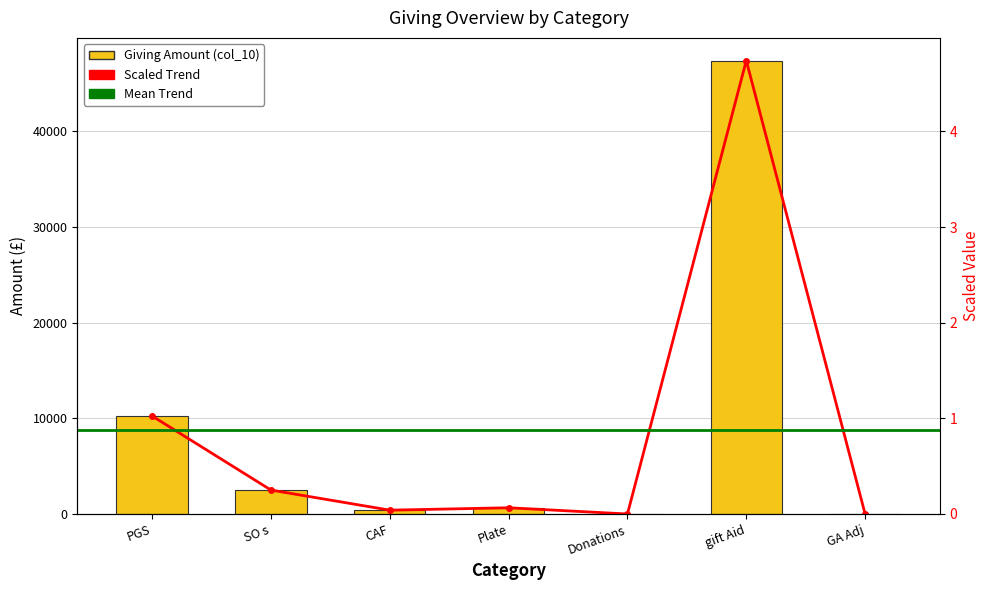

List the labels in order of value, smallest first.

Donations, GA Adj, CAF, Plate, SO s, PGS, gift Aid